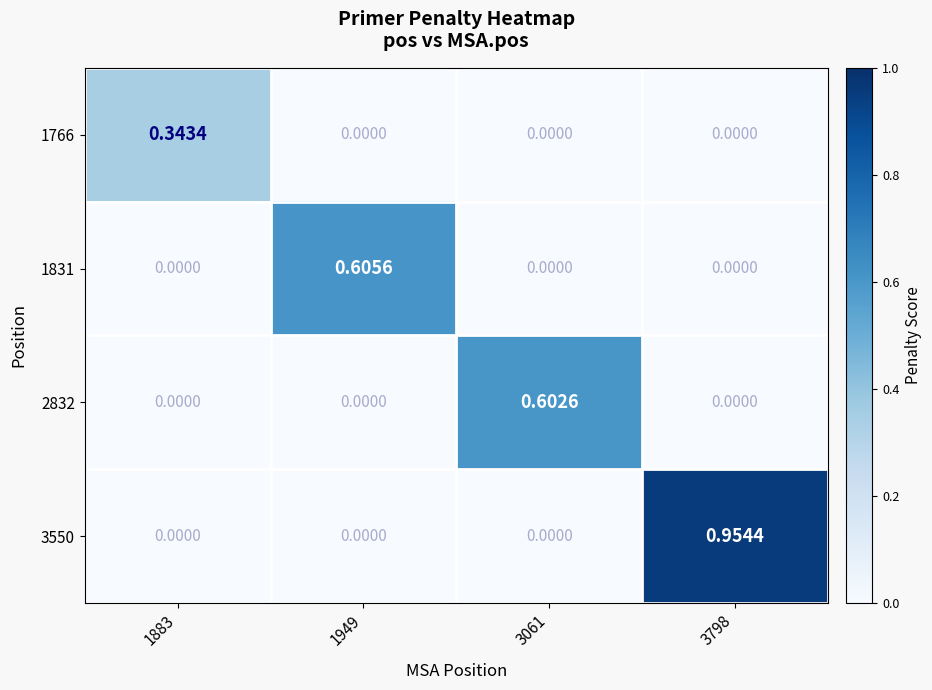

Is the value of 1831 at 1949 greater than the value of 3550 at 1949?

Yes